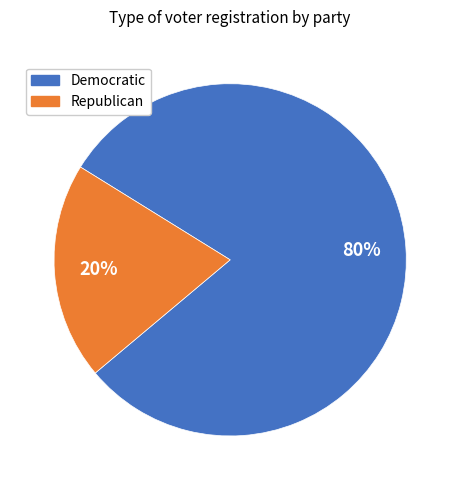

Is there any slice that represents more than half of the pie?

Yes